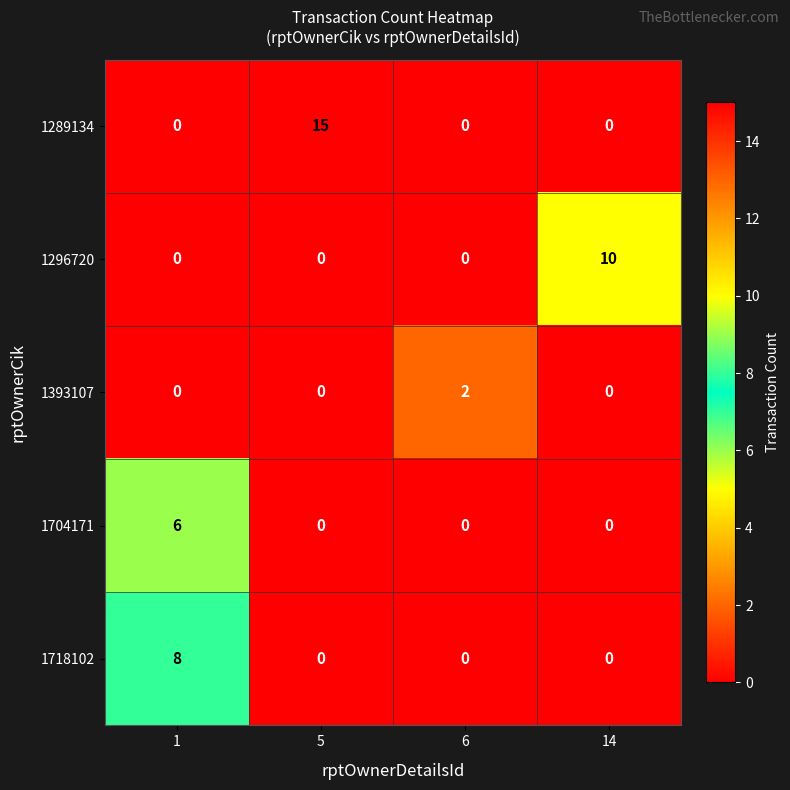

Which series has the largest total across all categories?

1289134